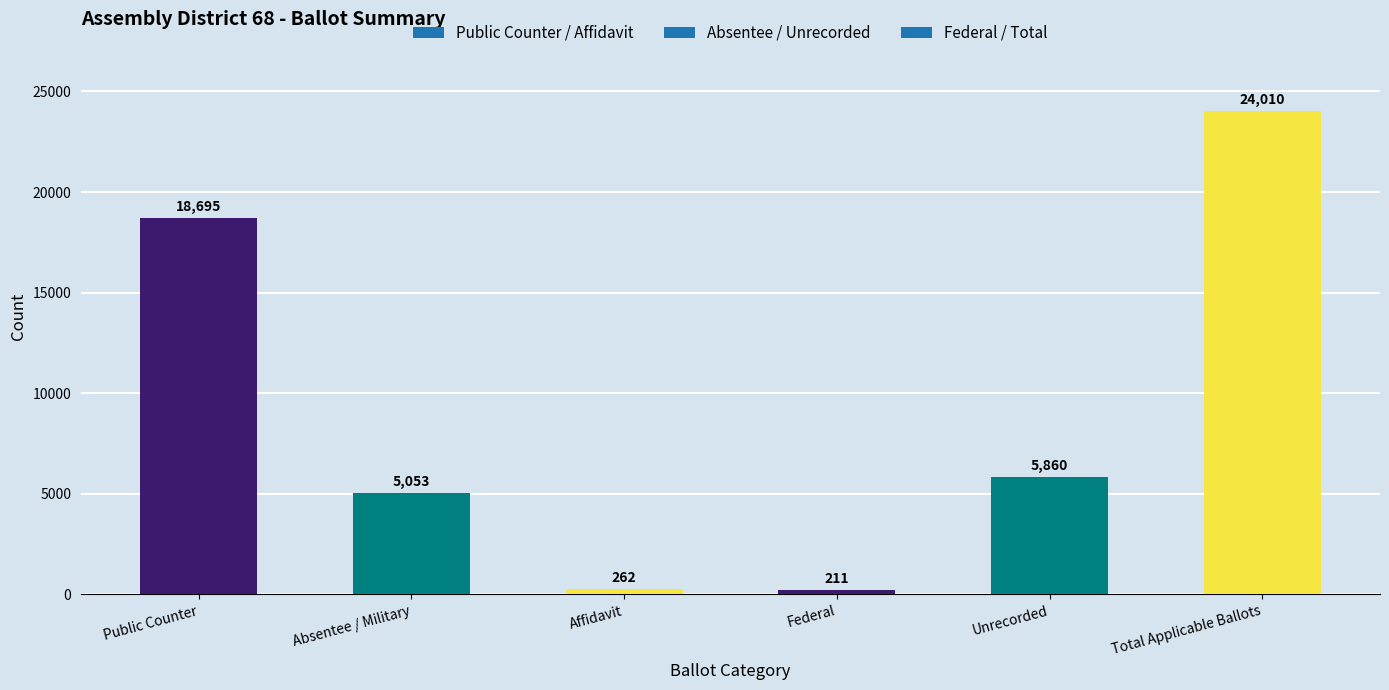

Between Public Counter and Unrecorded, which is larger?

Public Counter